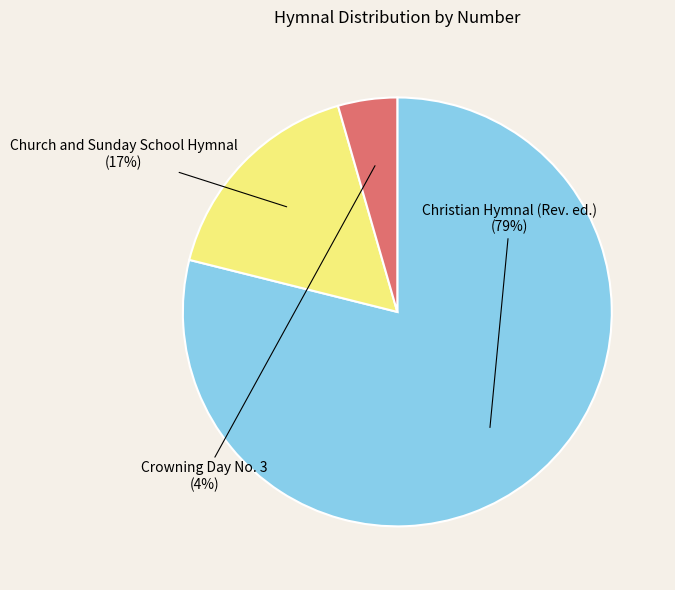

The Church and Sunday School Hymnal slice represents 25% of the pie. True or false?

False